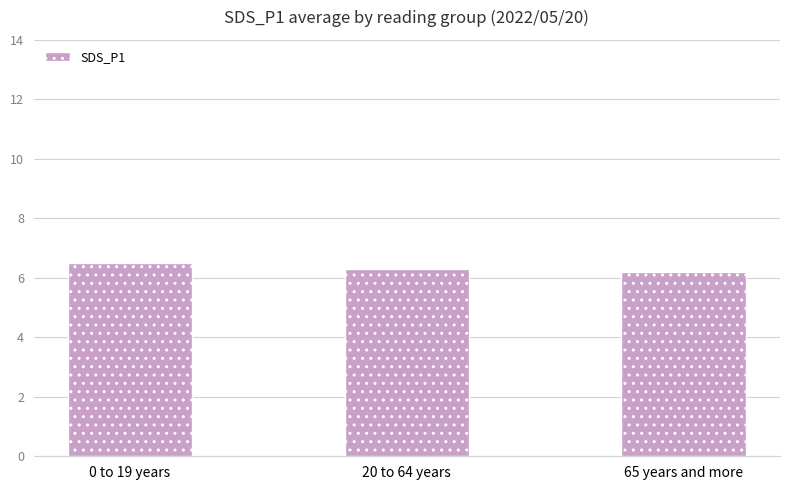

Reading left to right, what are all the values shown in this chart?

0 to 19 years=6.5	20 to 64 years=6.3	65 years and more=6.2